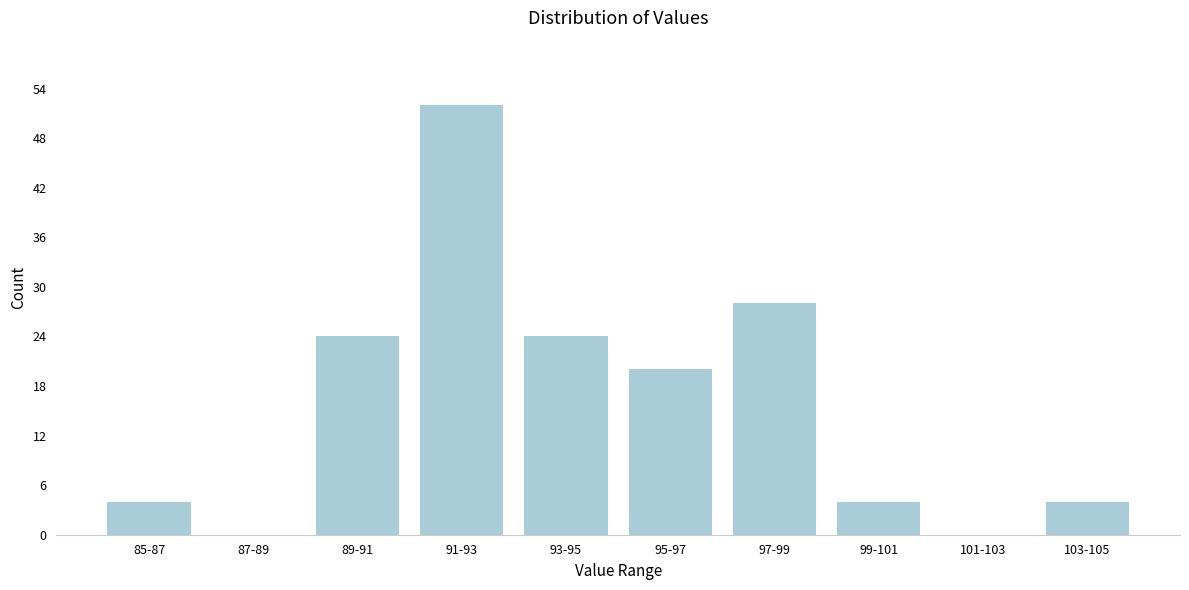

Reading left to right, list all the values displayed in this chart.

85-87=4	87-89=0	89-91=24	91-93=52	93-95=24	95-97=20	97-99=28	99-101=4	101-103=0	103-105=4